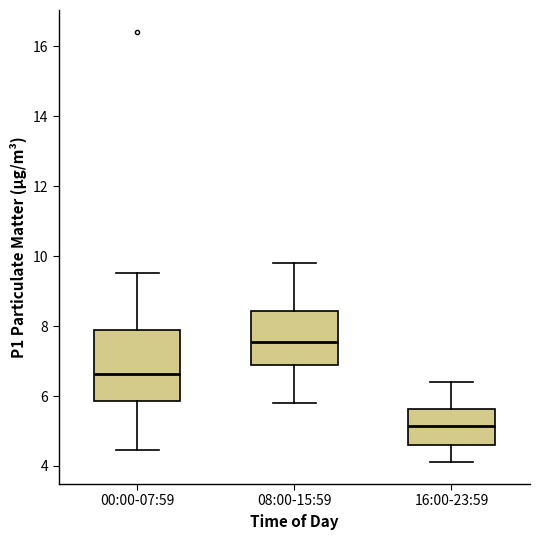

Reading left to right, transcribe this box plot: for each box, give where its median line is, the range the box spans, and where its two whiskers end, as read against the y-axis. The values are not printed on the chart, so give them approximately, as read against the axis.

00:00-07:59: median 6.6, box 5.8 to 7.8, whiskers 4.4 to 9.6
08:00-15:59: median 7.6, box 7.0 to 8.4, whiskers 5.8 to 9.8
16:00-23:59: median 5.2, box 4.6 to 5.6, whiskers 4.2 to 6.4